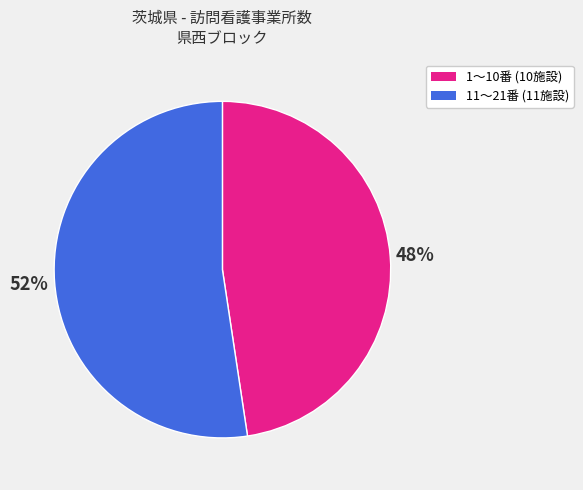

Is there any slice that represents more than half of the pie?

Yes